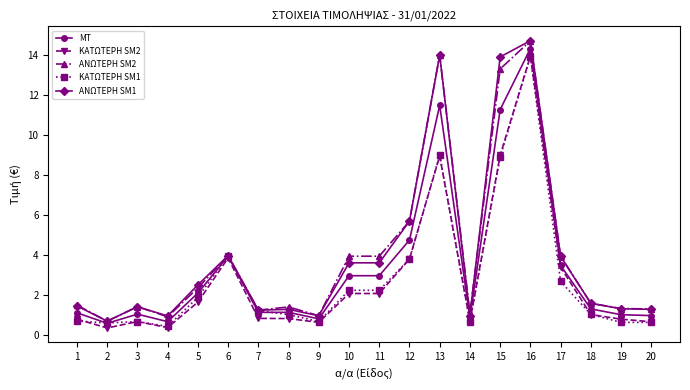

At which category is the sum across all series the highest?

16